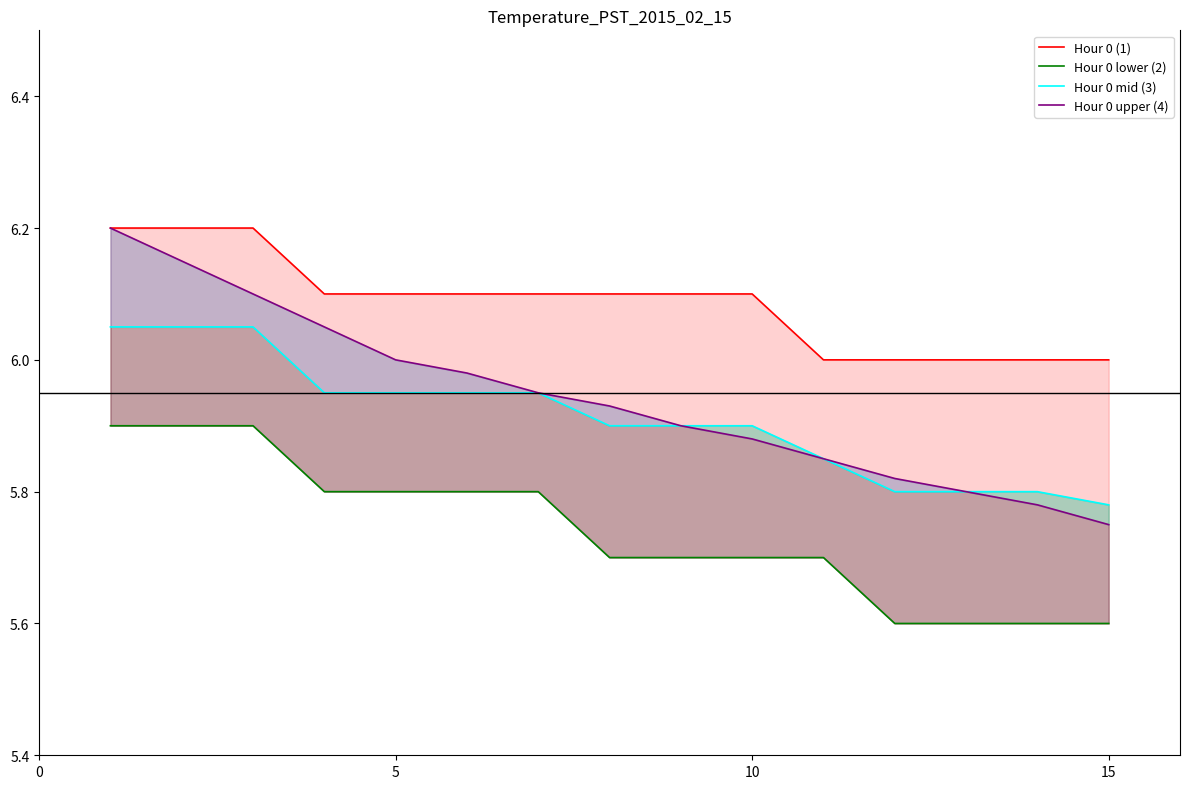

What is the maximum value shown in the chart?

6.2